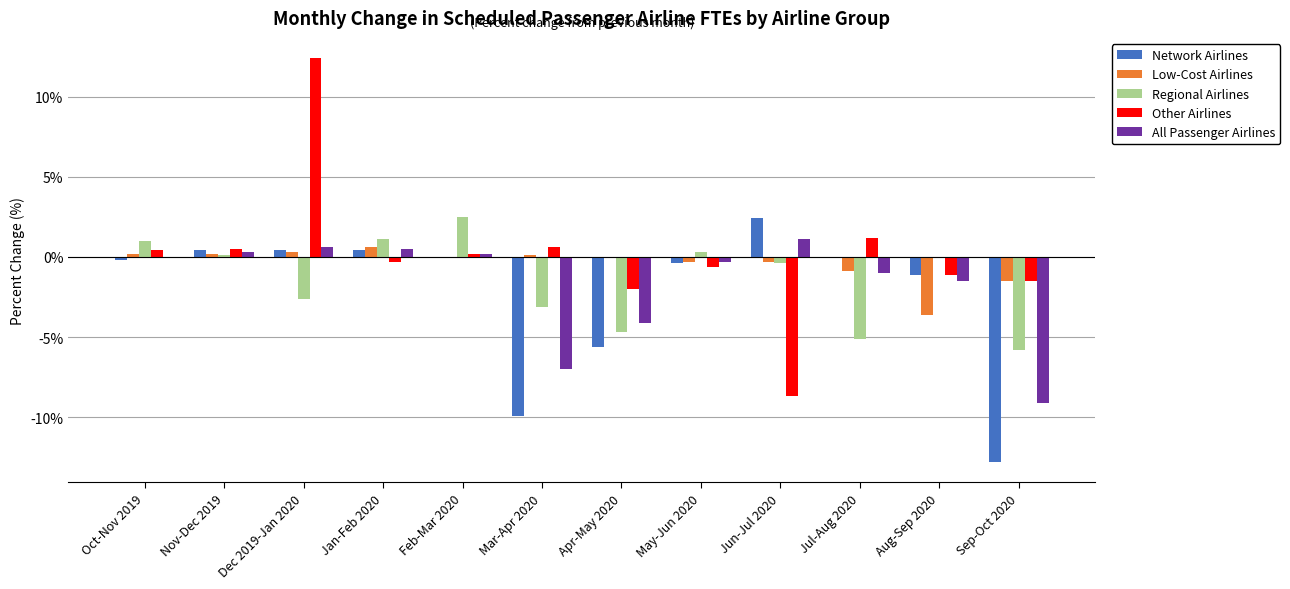

The All Passenger Airlines series shows -2.5 at Apr-May 2020. True or false?

False